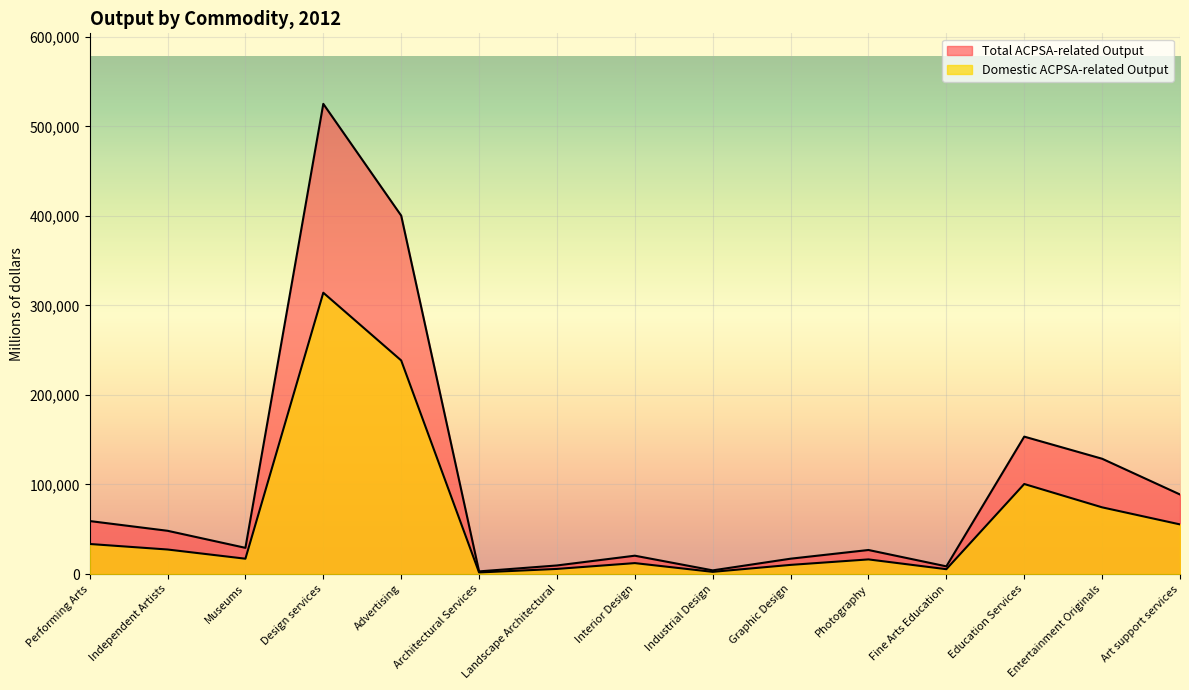

True or false: Total ACPSA-related Output and Domestic ACPSA-related Output cross at least once.

False